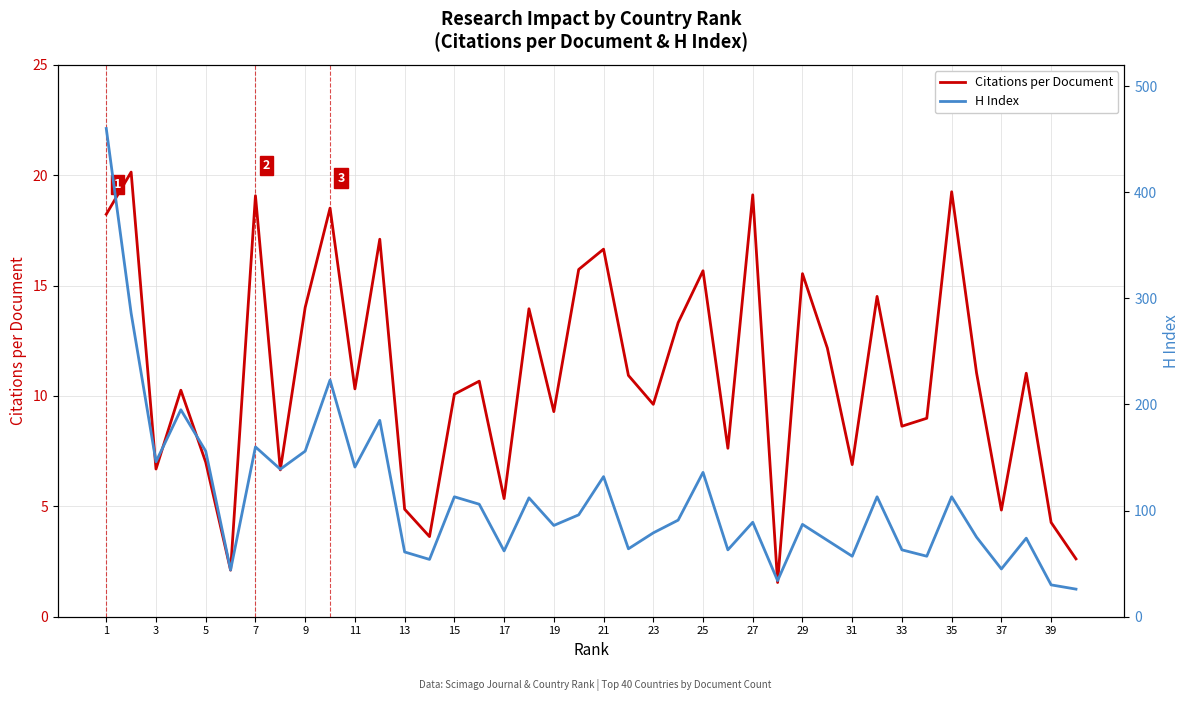

List the series in order of their overall mean, lowest first.

Citations per Document, H Index